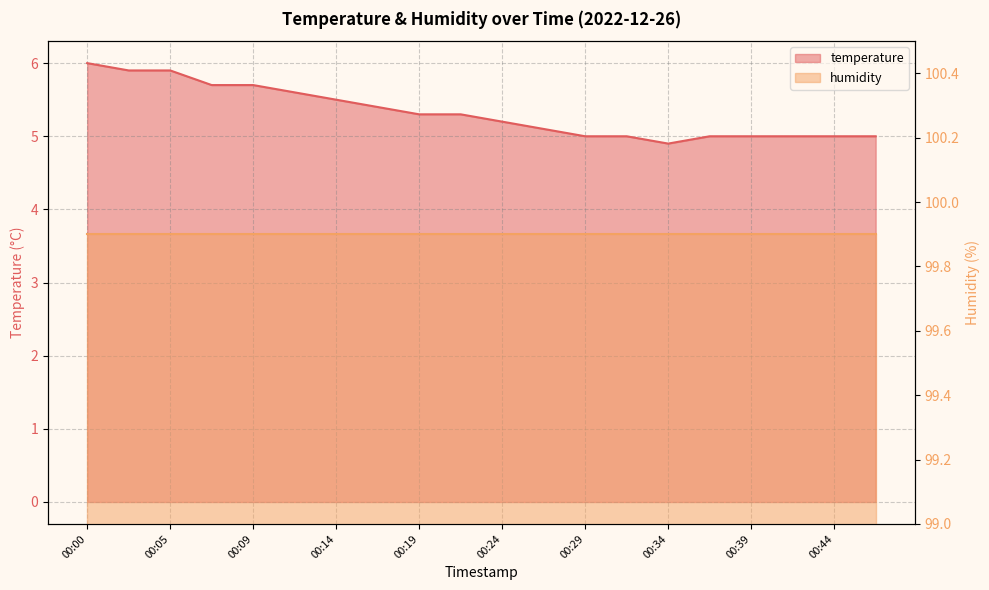

How many data points are less than 5?

1